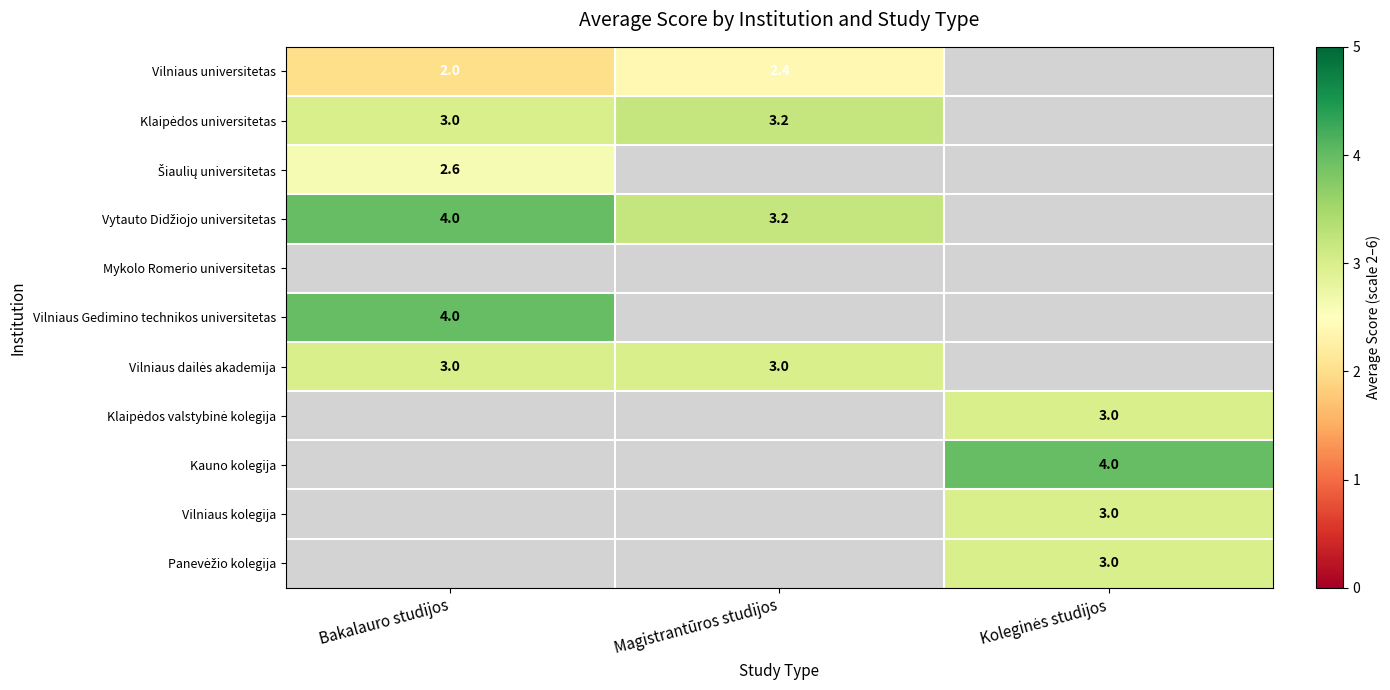

The value of Vilniaus universitetas at Magistrantūros studijos is 2.4. True or false?

True